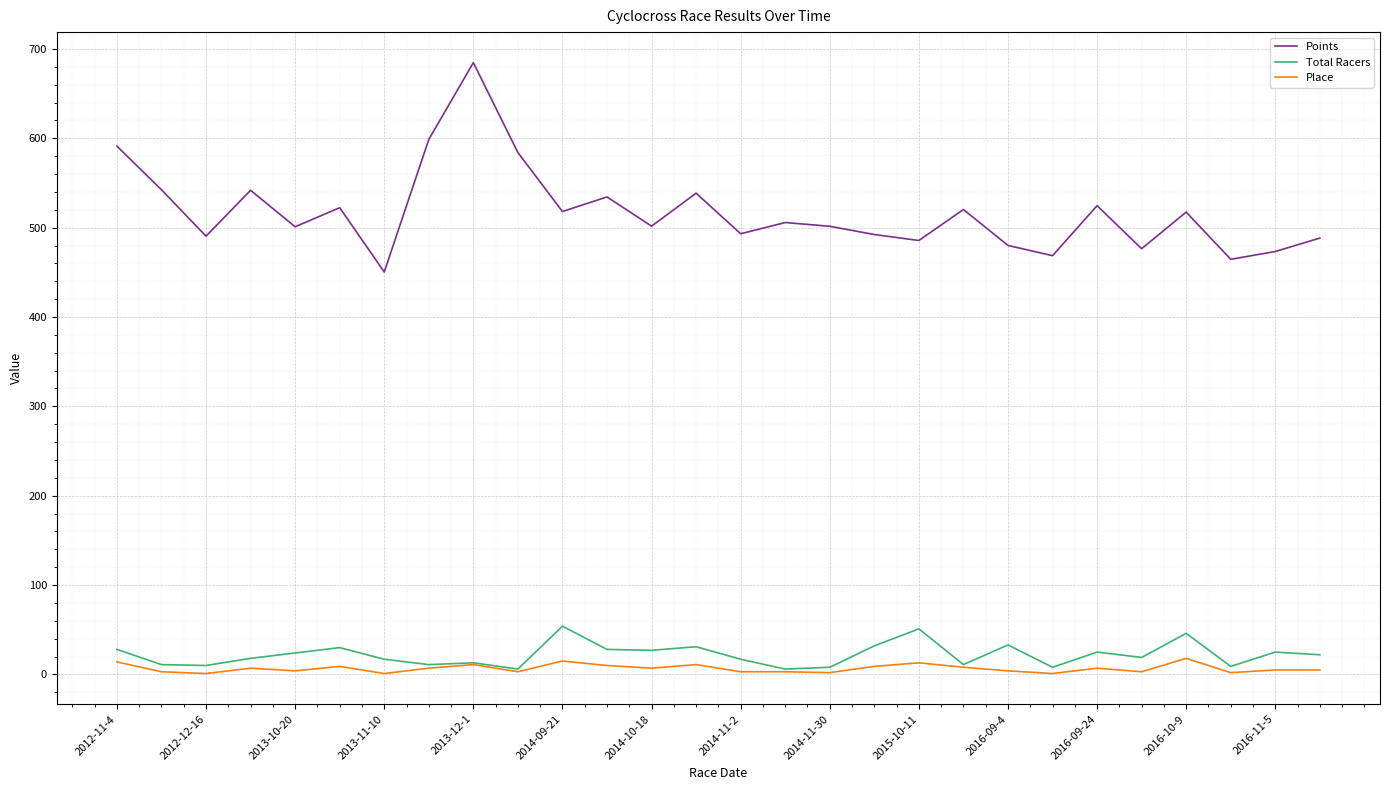

Which series has the largest range (max minus min)?

Points